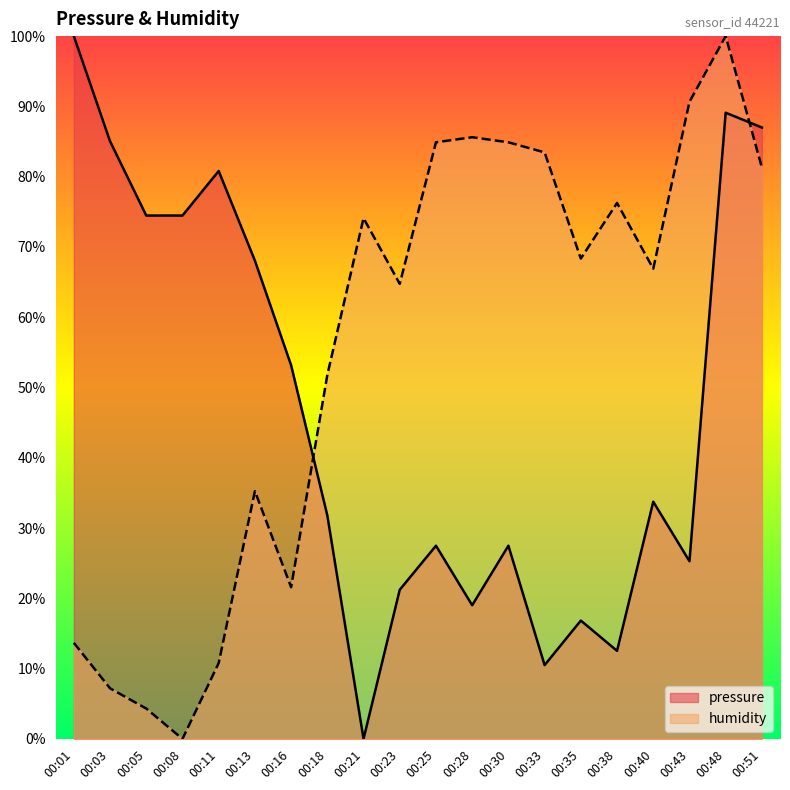

After their last crossing, which series has the higher values: pressure or humidity?

pressure